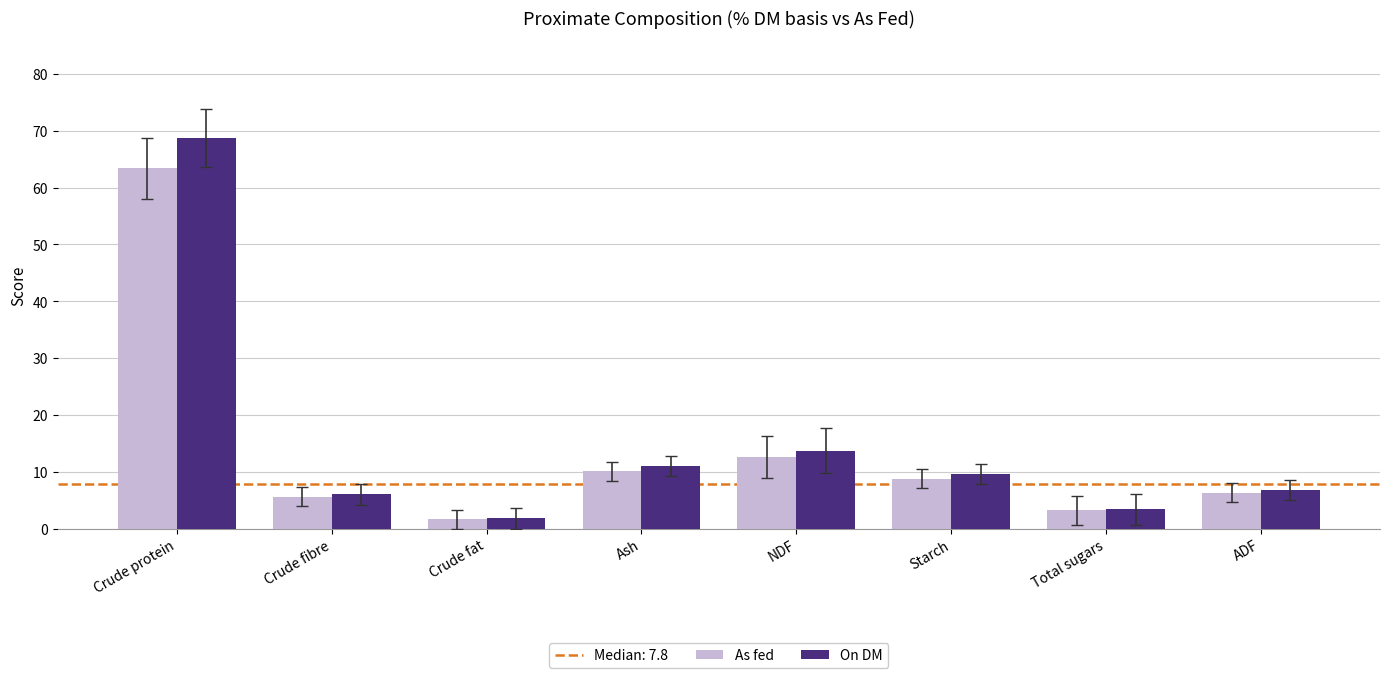

The value of As fed at NDF is 12.6. True or false?

True